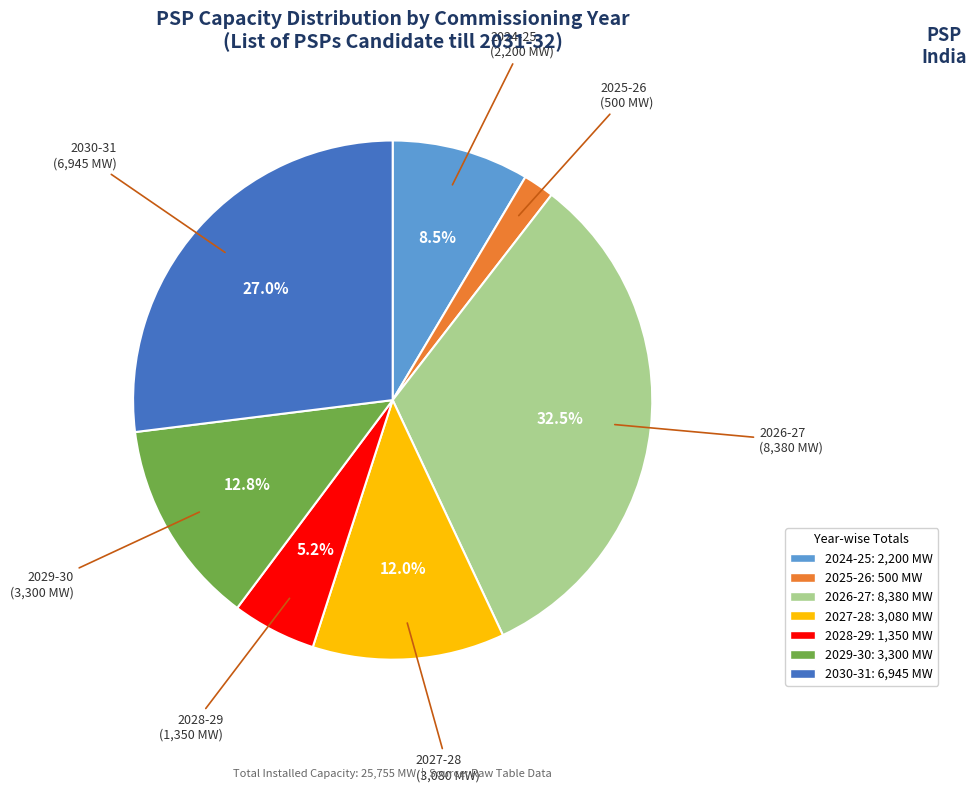

Does 2024-25 account for over 50% of the chart?

No